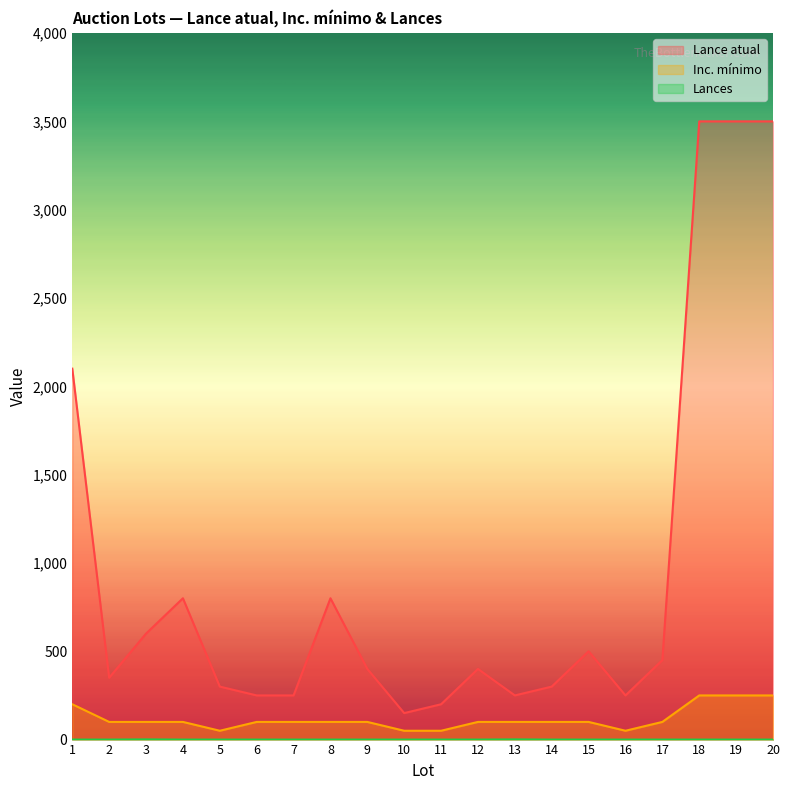

How many values in the Inc. mínimo series exceed 100?

4